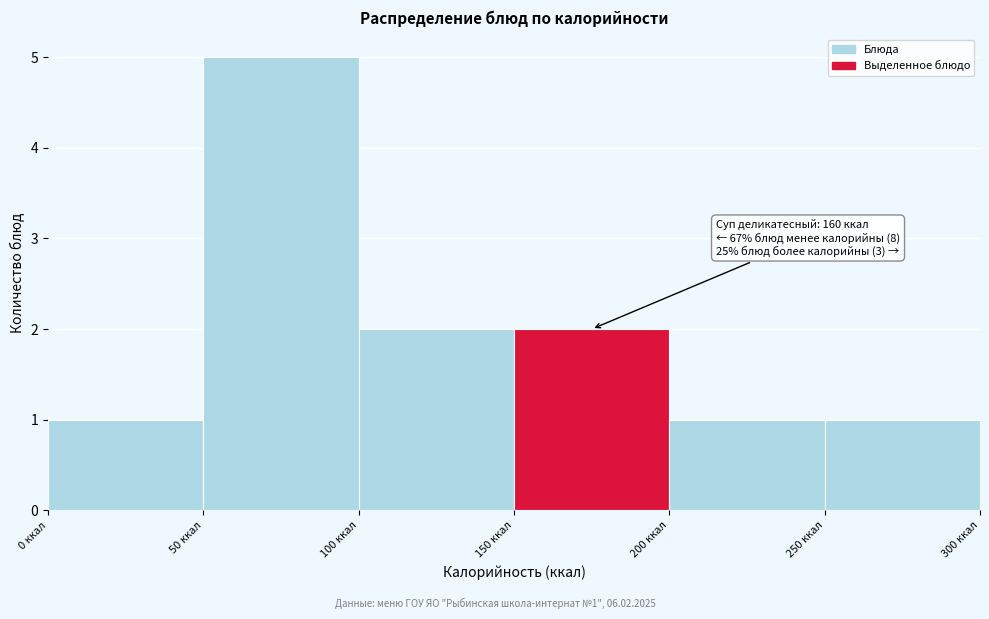

Which range on the x-axis has the tallest bar?

50 to 100